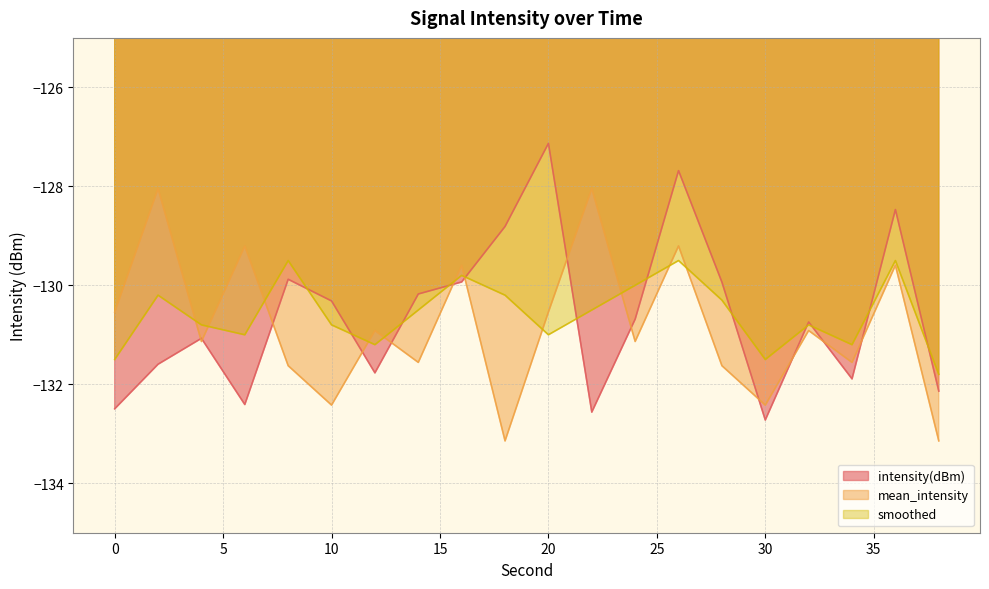

Which series has the largest range (max minus min)?

intensity(dBm)